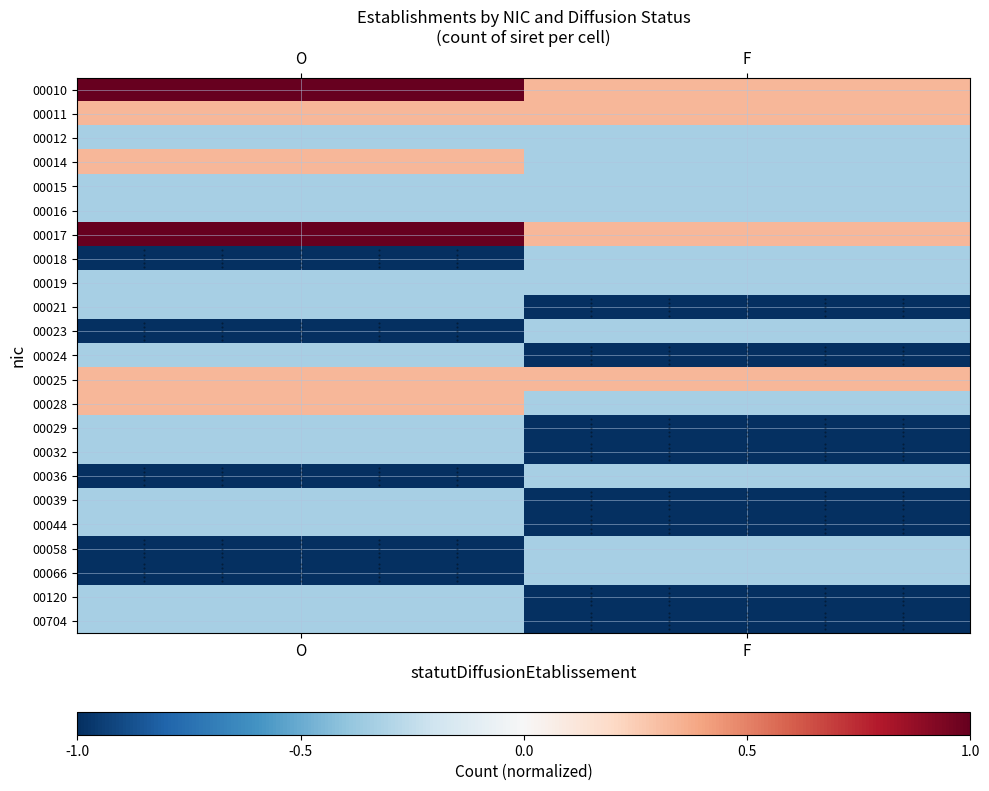

How many categories are shown in the chart?

2